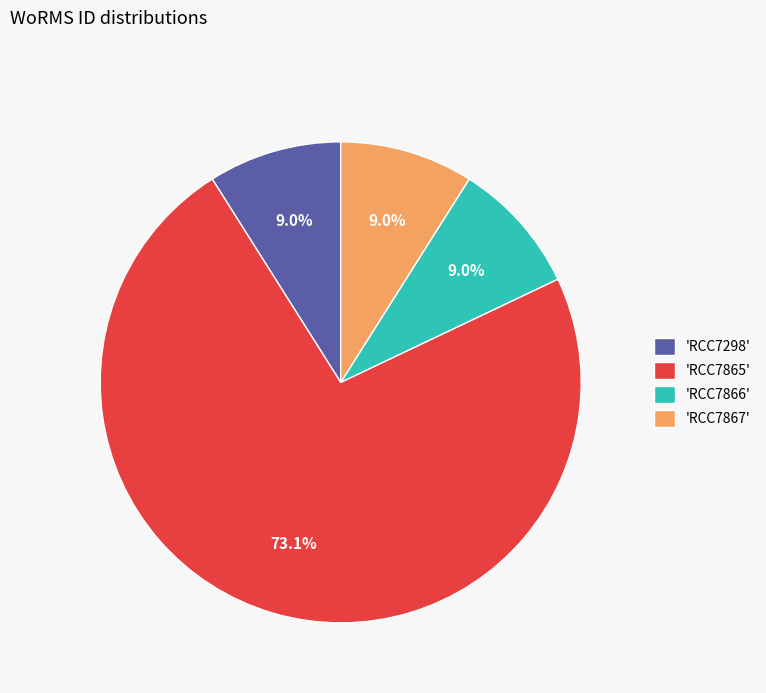

Approximately how many times larger is the value at 'RCC7298' compared to 'RCC7866'?

1.0